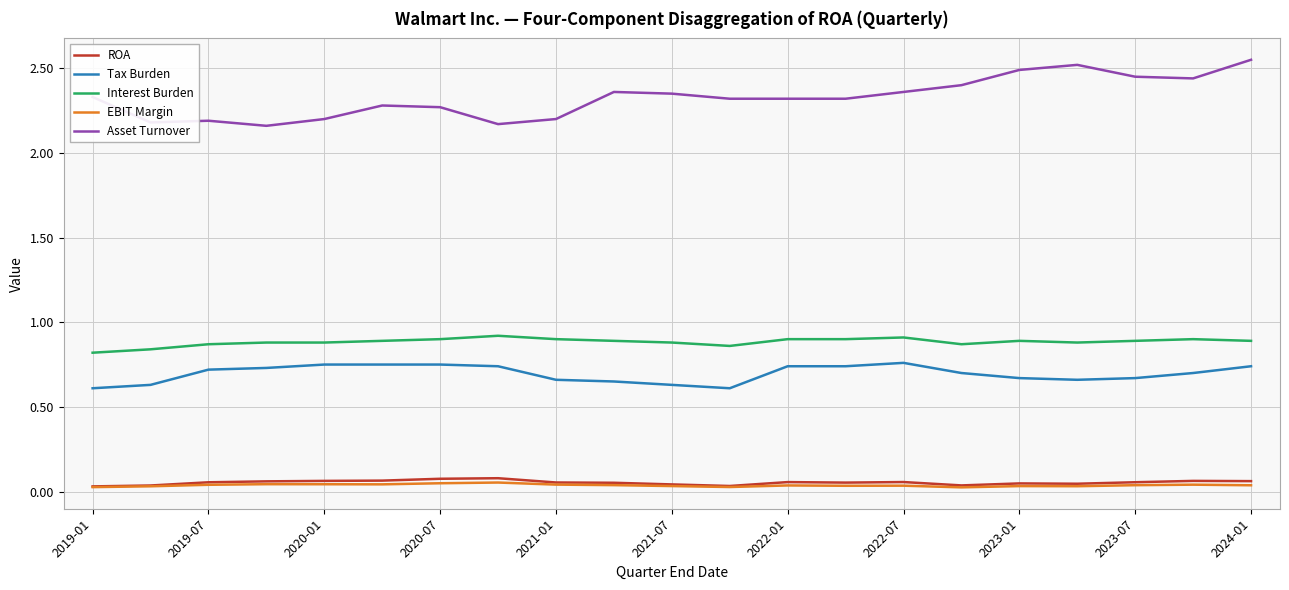

Rank the series by their maximum value, from highest to lowest.

Asset Turnover, Interest Burden, Tax Burden, ROA, EBIT Margin